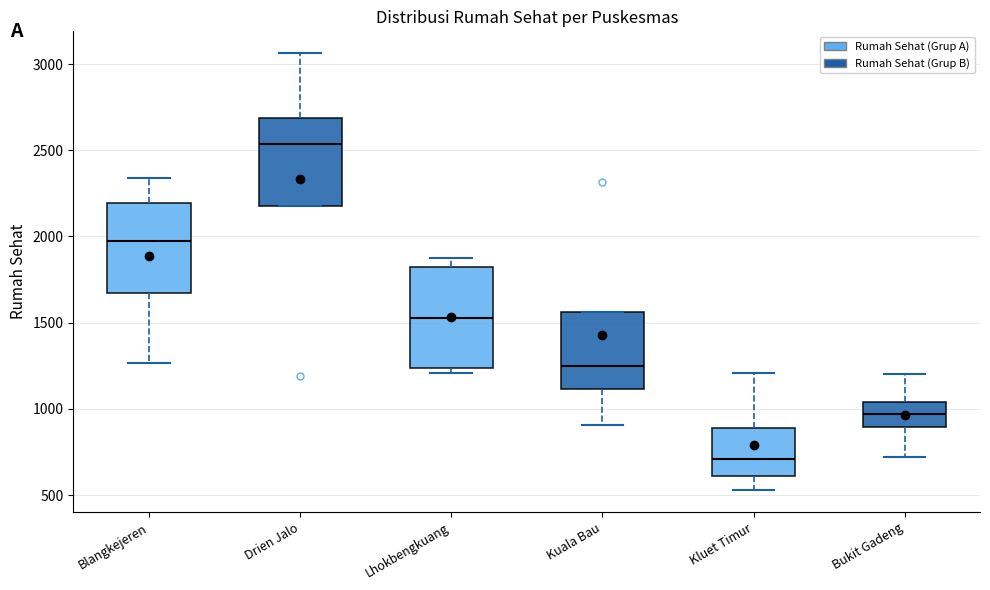

Reading left to right, transcribe this box plot: for each box, give where its median line is, the range the box spans, and where its two whiskers end, as read against the y-axis. The values are not printed on the chart, so give them approximately, as read against the axis.

Blangkejeren: median 1950, box 1650 to 2200, whiskers 1250 to 2350
Drien Jalo: median 2550, box 2200 to 2700, whiskers 2200 to 3050
Lhokbengkuang: median 1550, box 1250 to 1800, whiskers 1200 to 1900
Kuala Bau: median 1250, box 1100 to 1550, whiskers 900 to 1550
Kluet Timur: median 700, box 600 to 900, whiskers 550 to 1200
Bukit Gadeng: median 950, box 900 to 1050, whiskers 700 to 1200